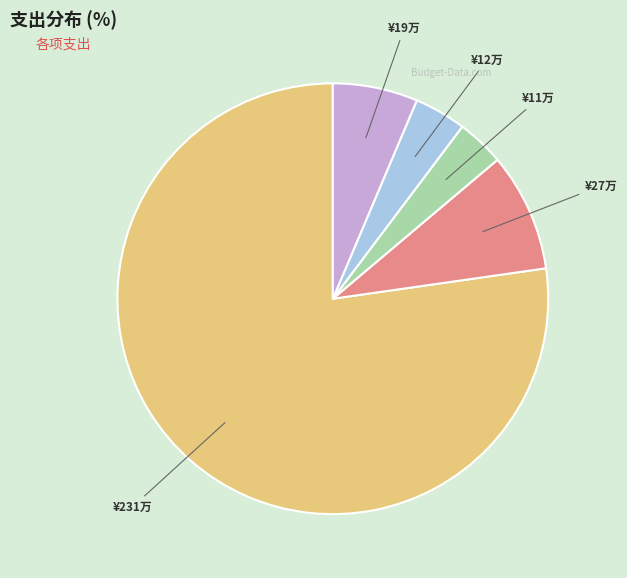

How many segments does this pie chart have?

5